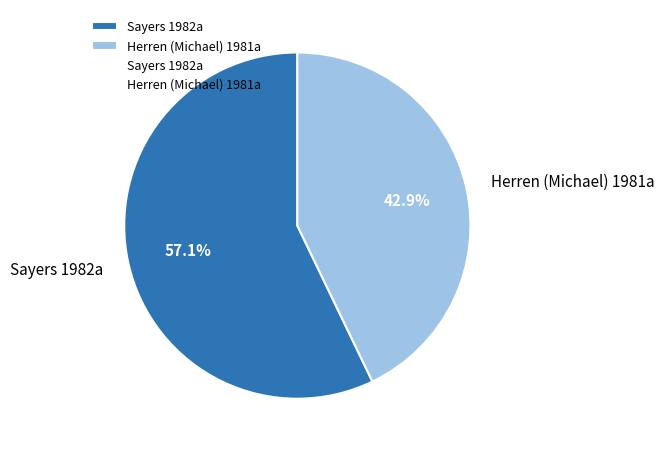

How many segments does this pie chart have?

2